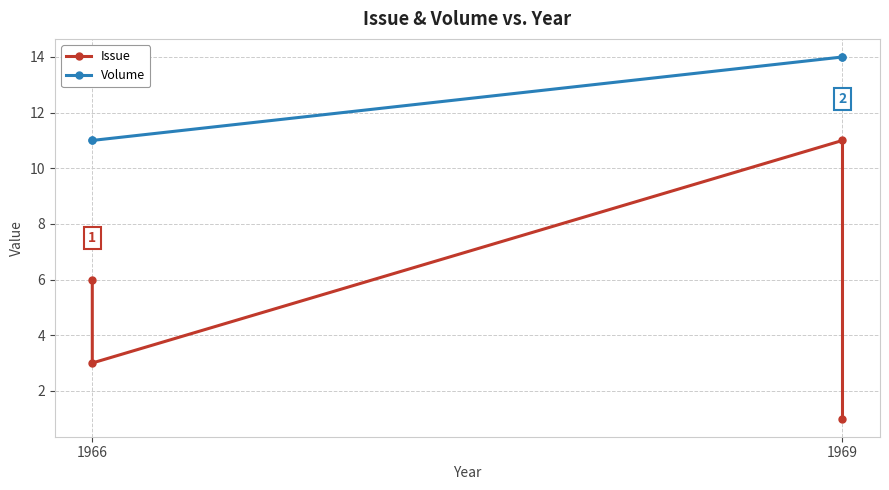

Is the value of Volume at 1969 greater than the value of Issue at 1966?

Yes